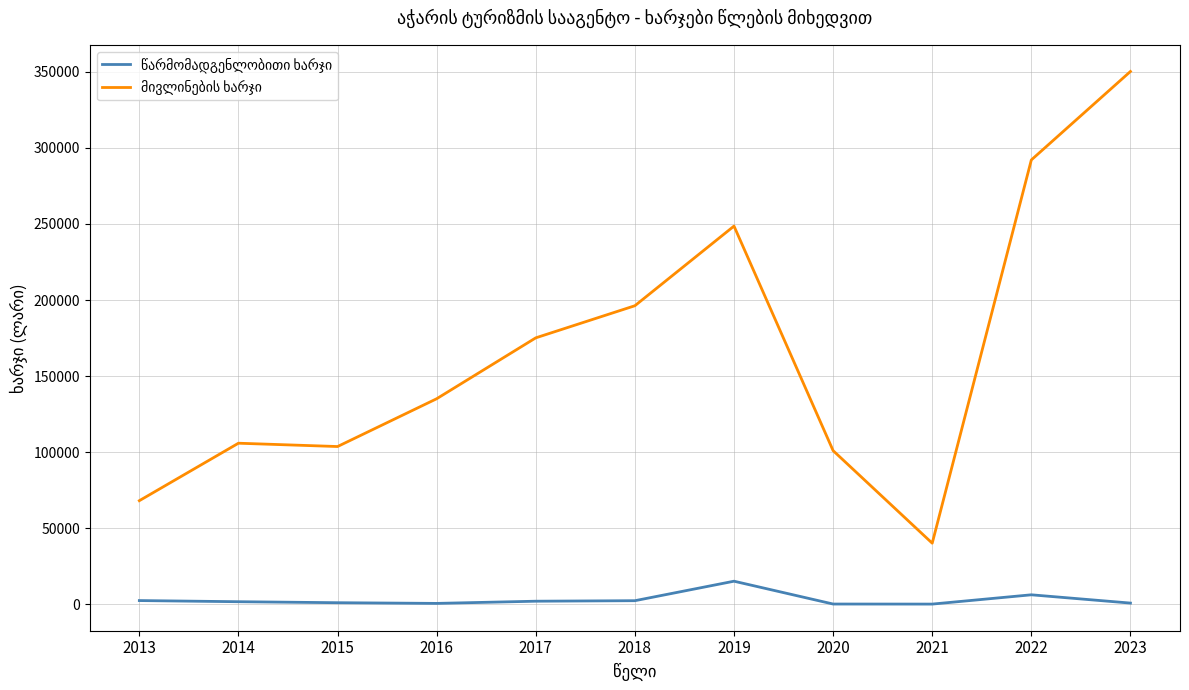

At which category is the sum across all series the highest?

2023